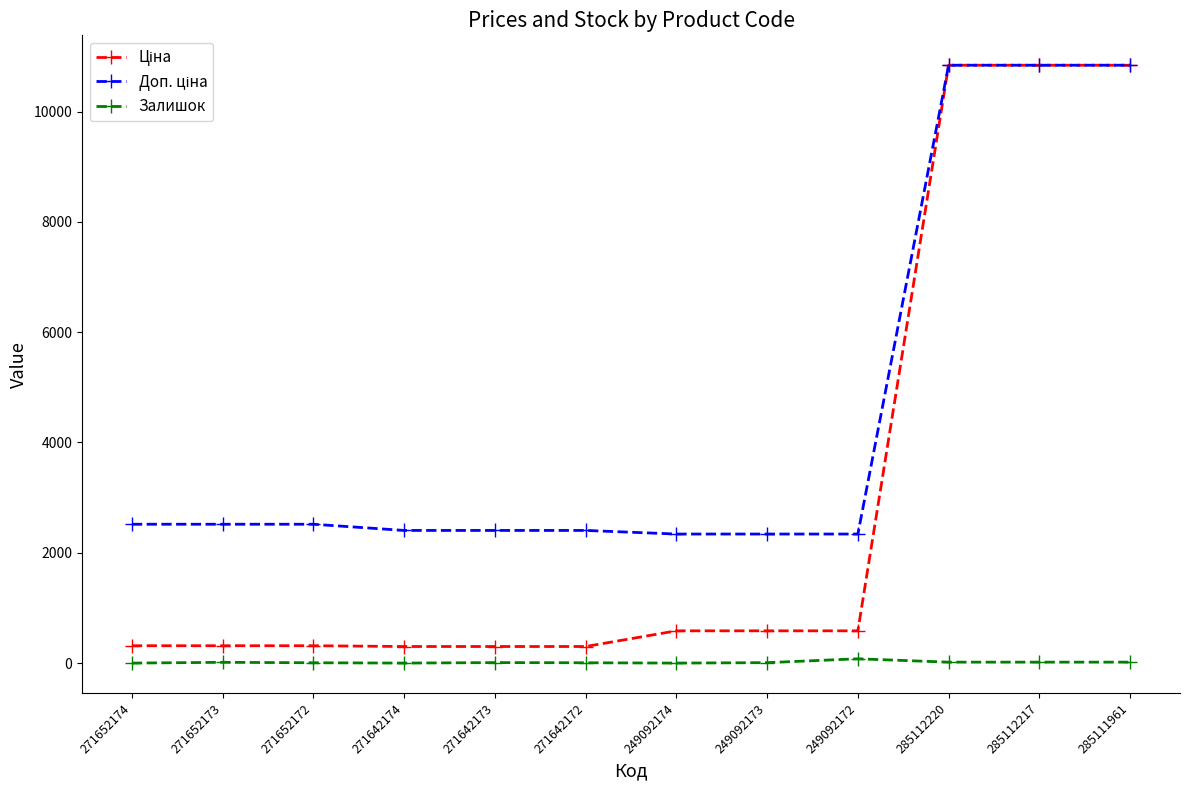

Is it true that Залишок equals 14.0 at 271652173?

True